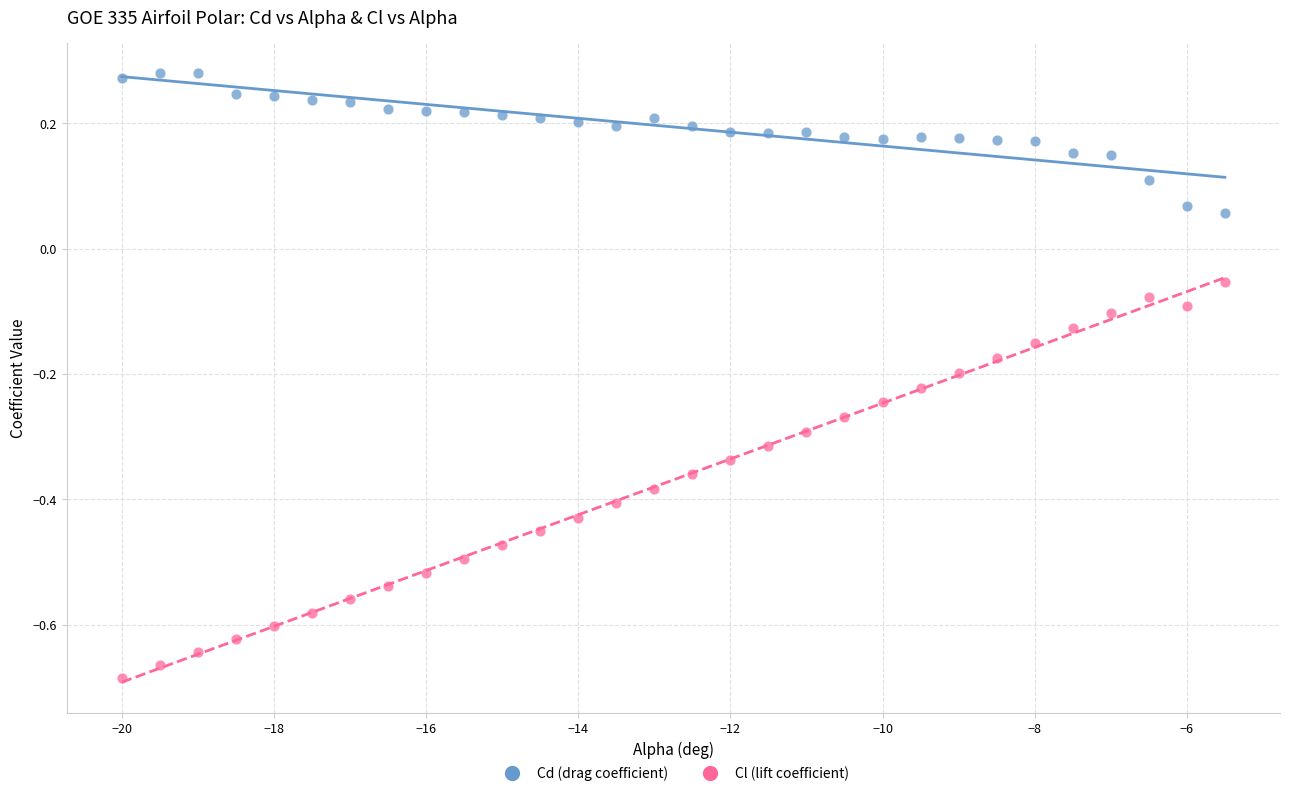

Which series has the widest spread of Y values?

Cl (lift coefficient)